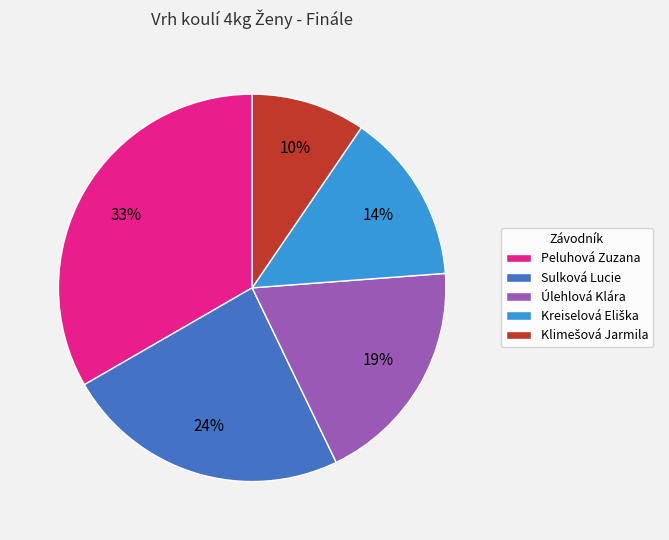

Is there a majority slice in this chart?

No